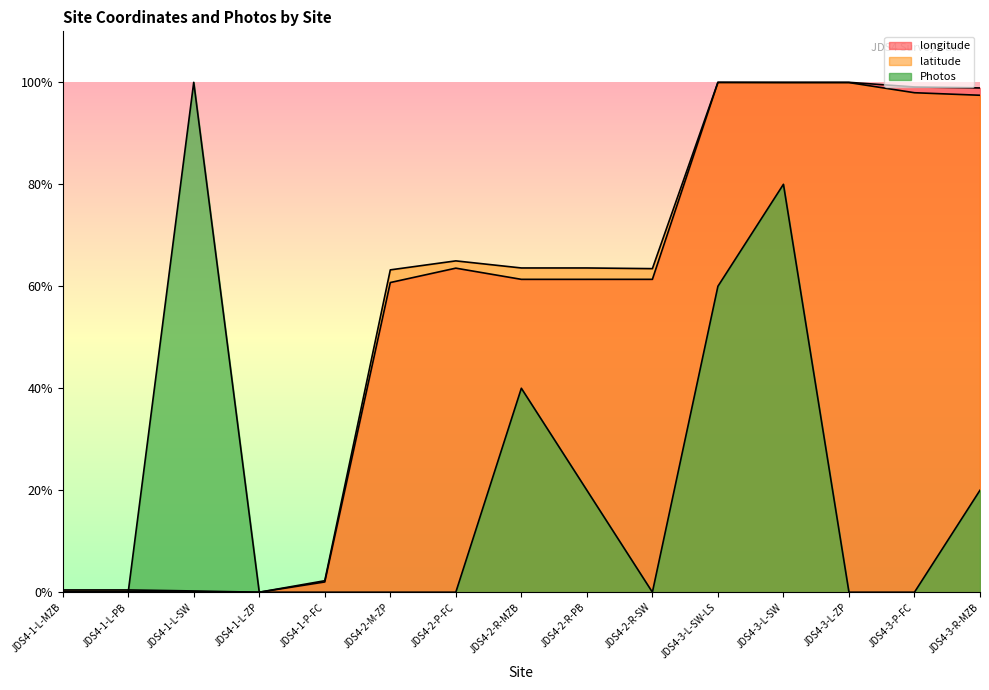

What are all the series names shown in the legend?

longitude, latitude, Photos